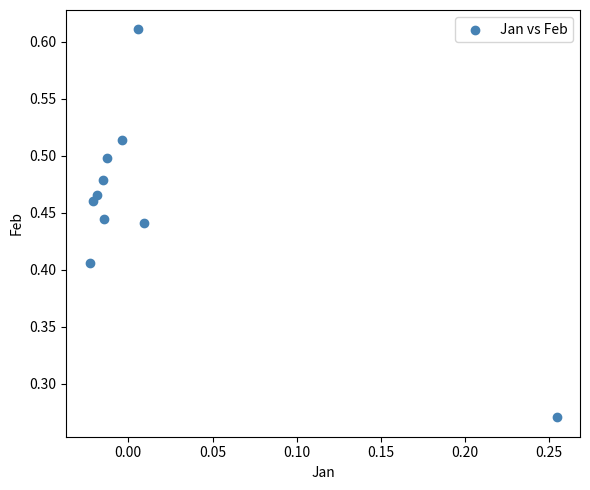

How many points are shown in the scatter plot?

10